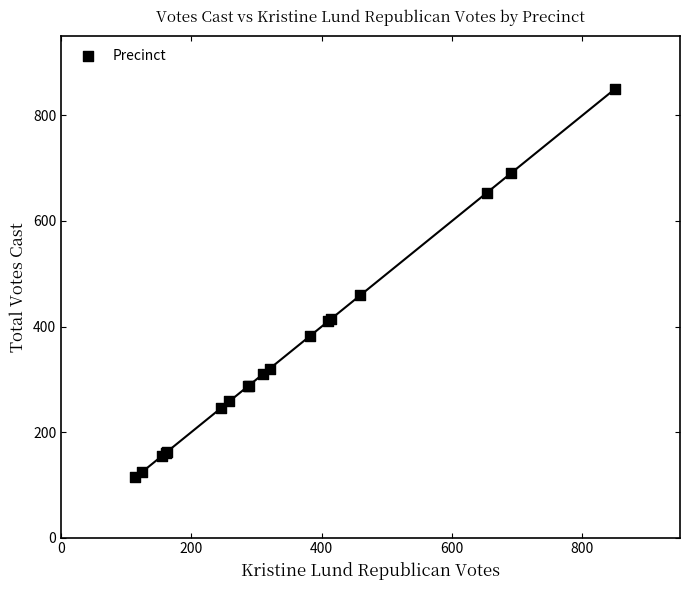

What Y value in the scatter plot is closest to 482?

459